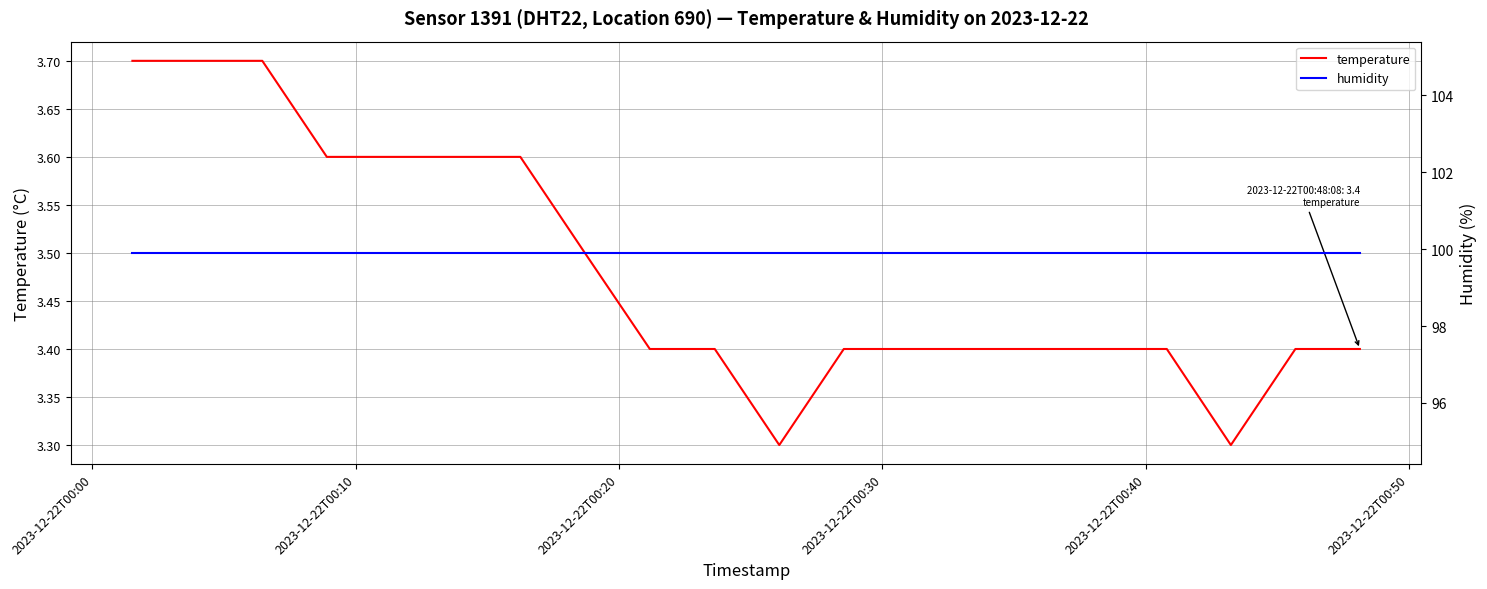

Rank the series by their average value, from highest to lowest.

humidity, temperature